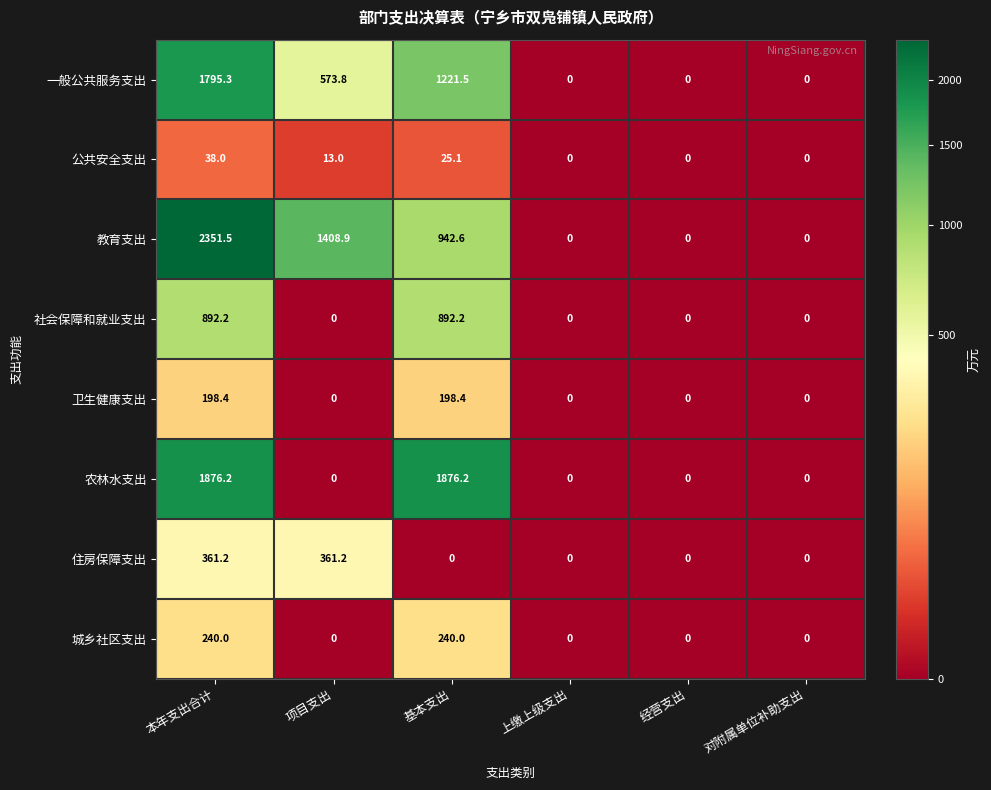

The 城乡社区支出 series shows 318.9 at 基本支出. True or false?

False